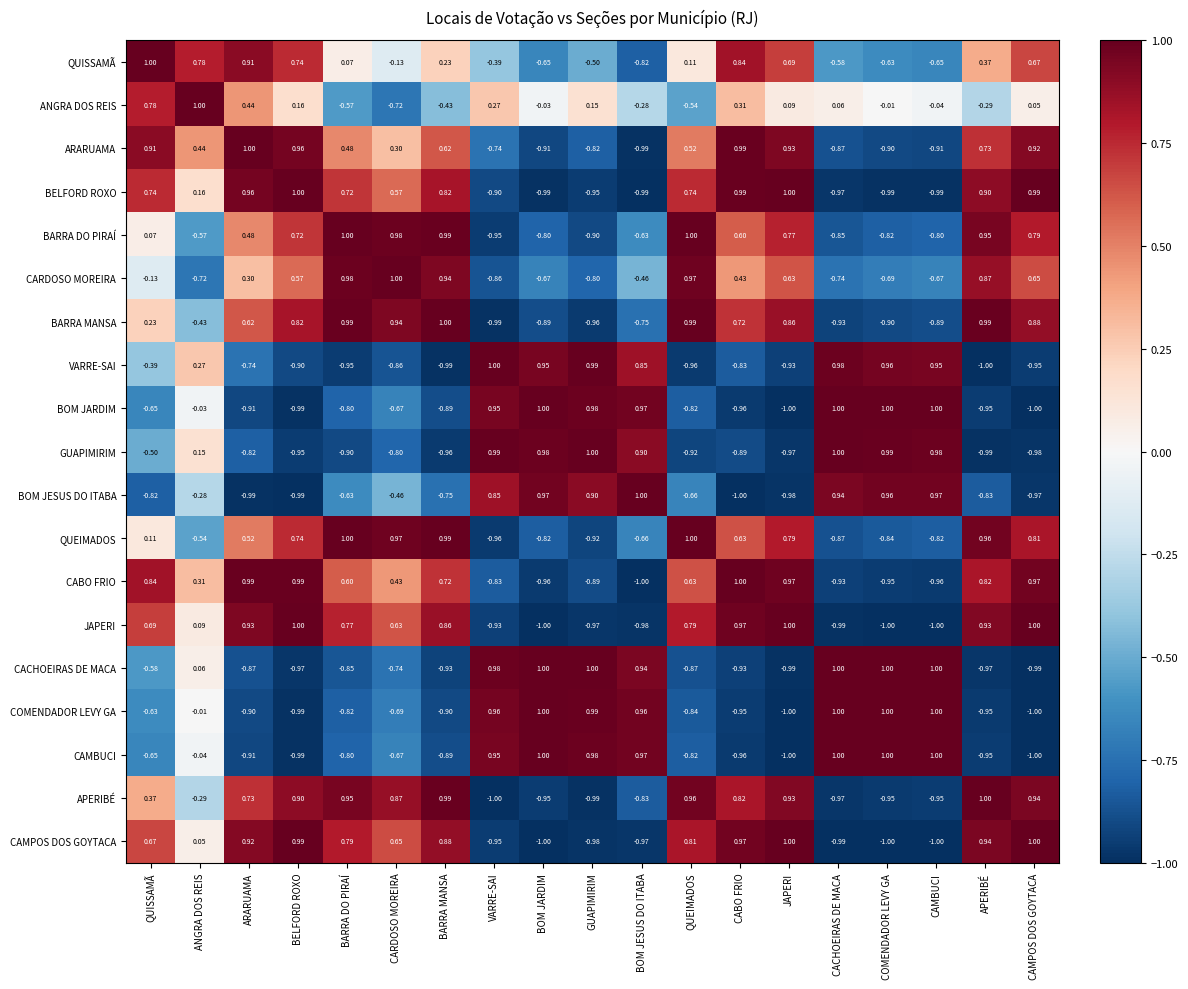

At which label is COMENDADOR LEVY GA closest to 0?

ANGRA DOS REIS